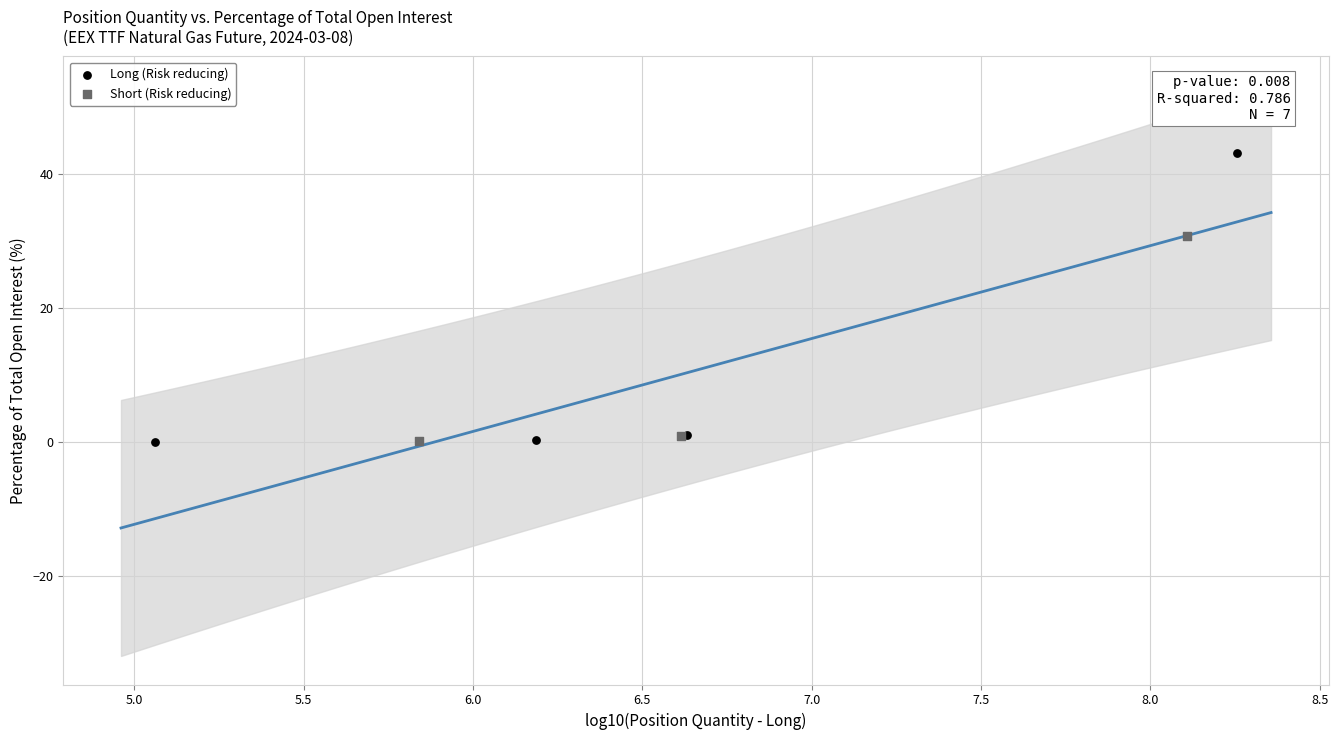

Which series contains the highest Y value?

Long (Risk reducing)